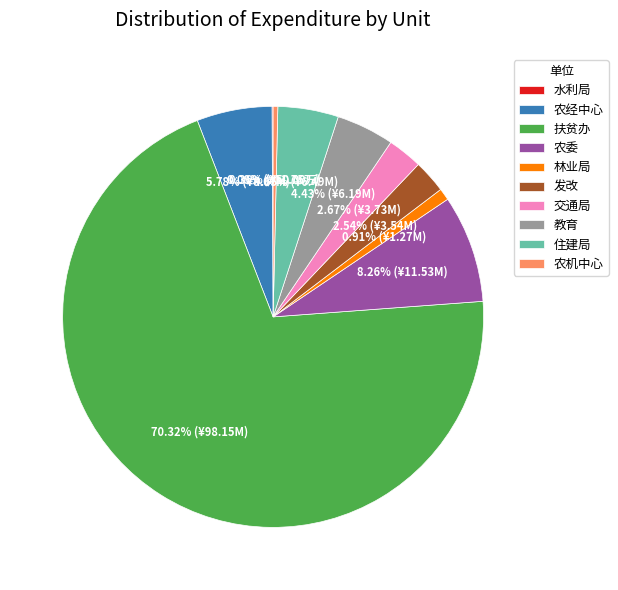

Does 教育 account for over 50% of the chart?

No